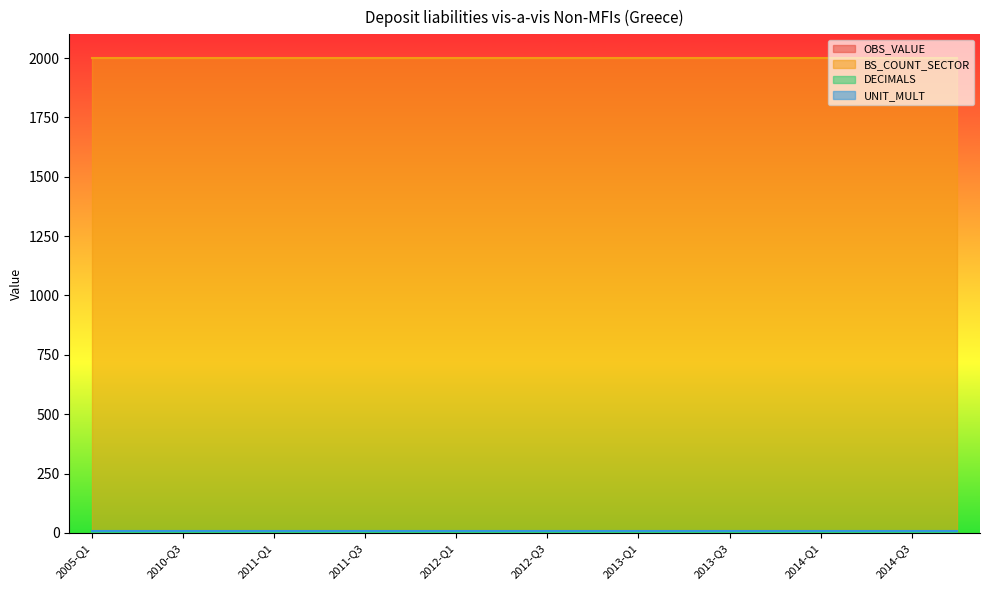

Between 2010-Q3 and 2013-Q4, which series saw the biggest shift?

OBS_VALUE